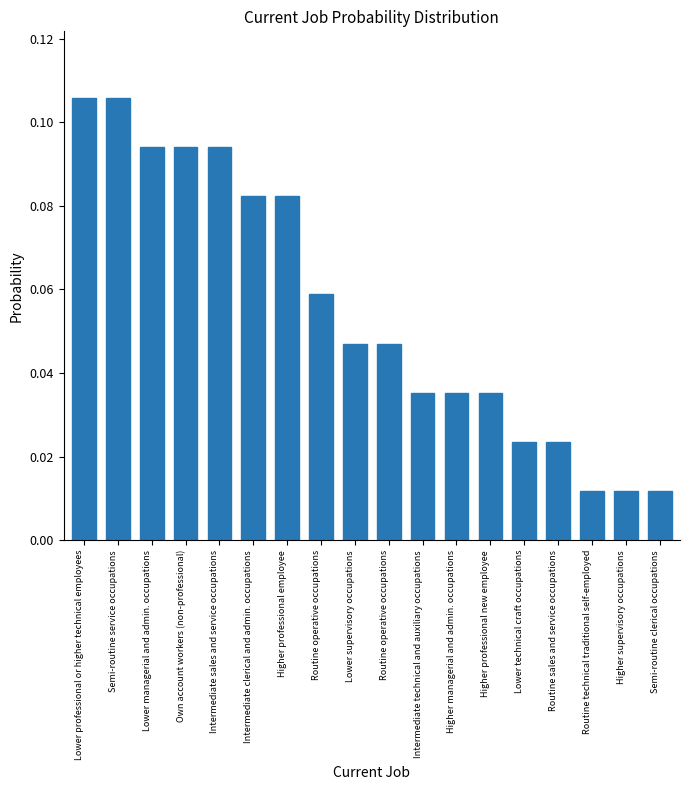

Does the chart contain stacked bars?

No